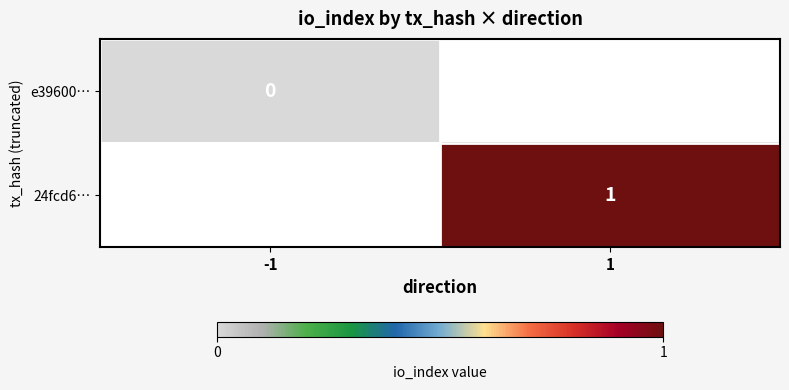

The value of 24fcd6… at 1 is 2. True or false?

False